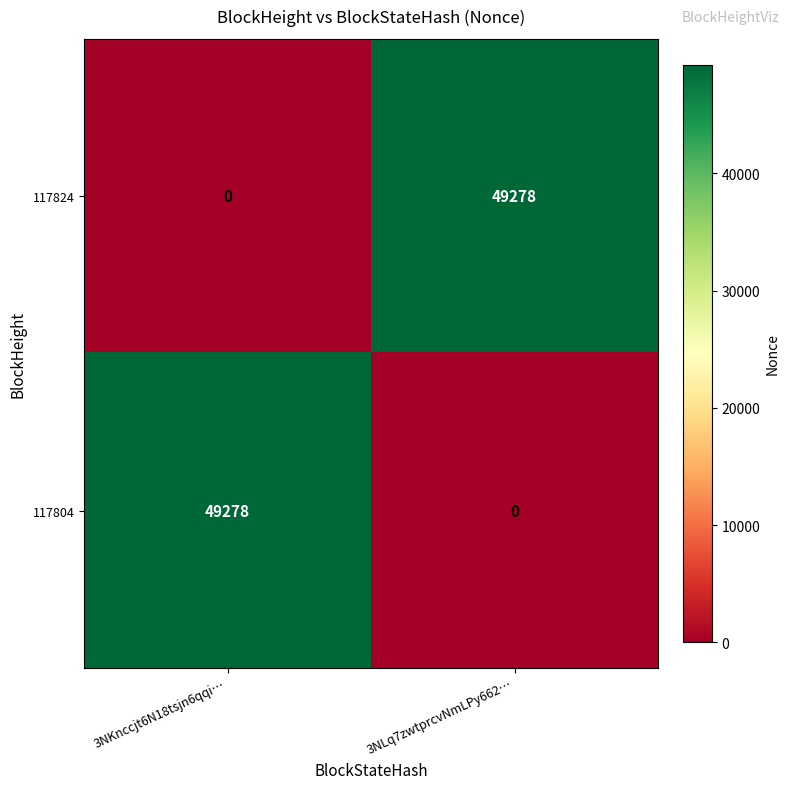

What is the difference between the 117824 values at 3NKnccjt6N18tsjn6qqi… and 3NLq7zwtprcvNmLPy662…?

49278